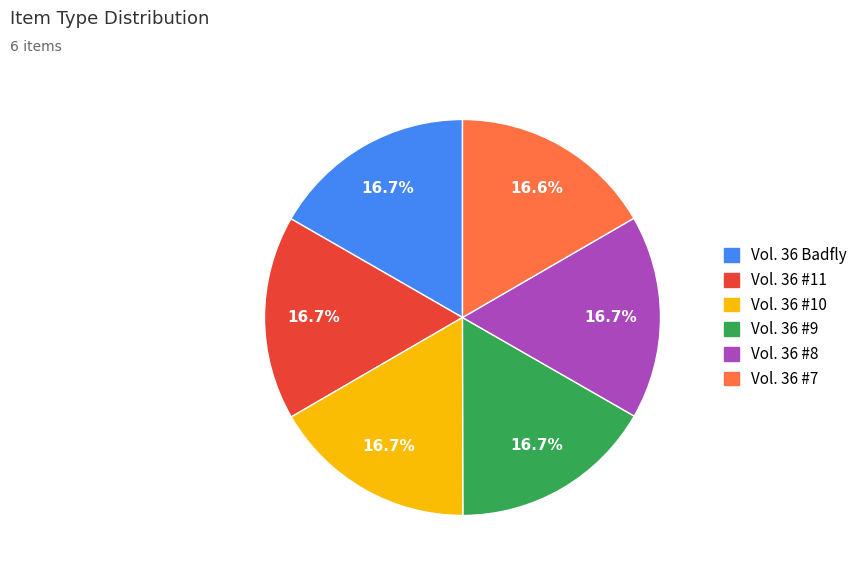

Is there a majority slice in this chart?

No